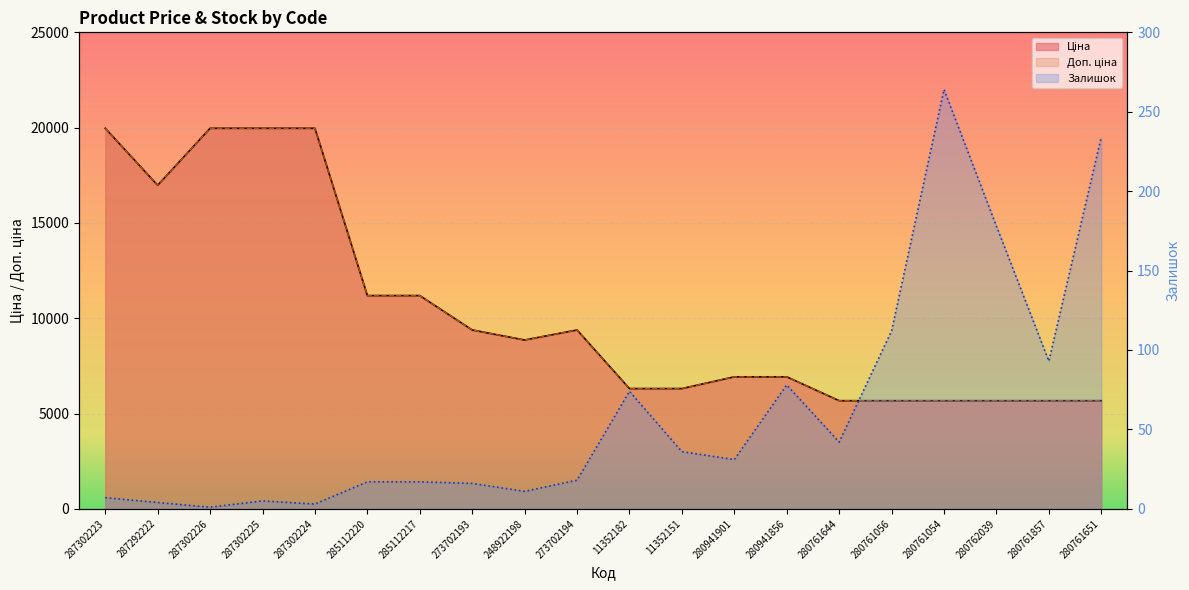

How many data points in Доп. ціна are less than 8856?

10